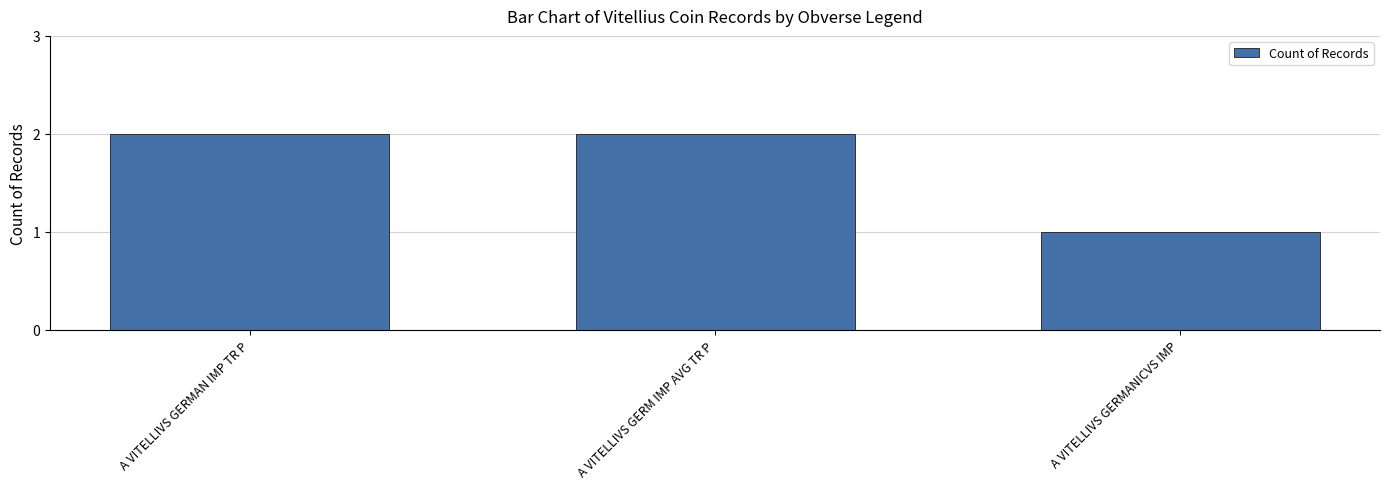

Where is the data nearest to the value 1?

A VITELLIVS GERMANICVS IMP